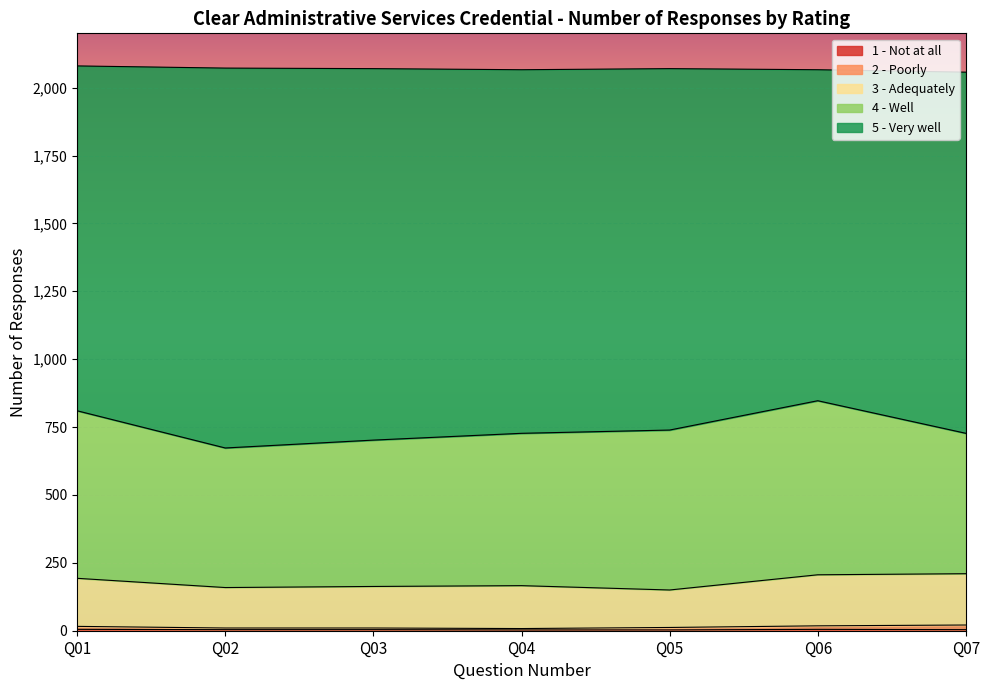

Is the value of 1 - Not at all at Q06 greater than the value of 2 - Poorly at Q07?

No